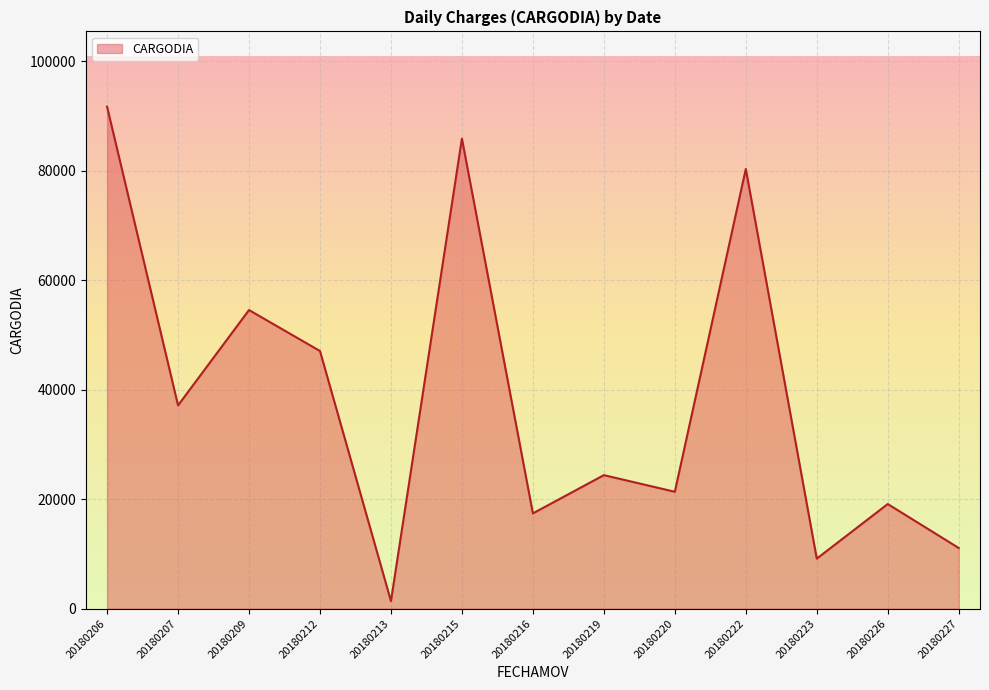

At which category does the chart reach its minimum across all series?

20180213